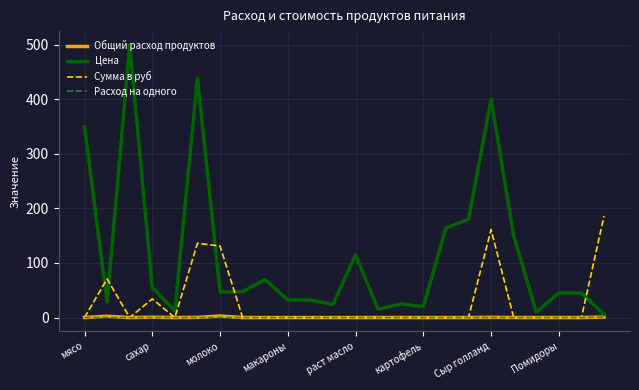

What is the maximum value shown in the chart?

500.0